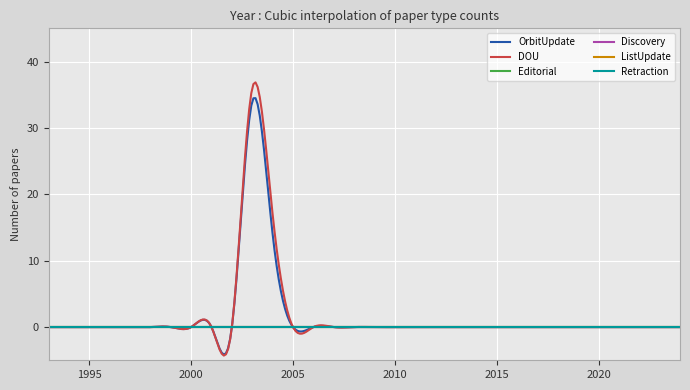

How many lines are shown in the chart?

6